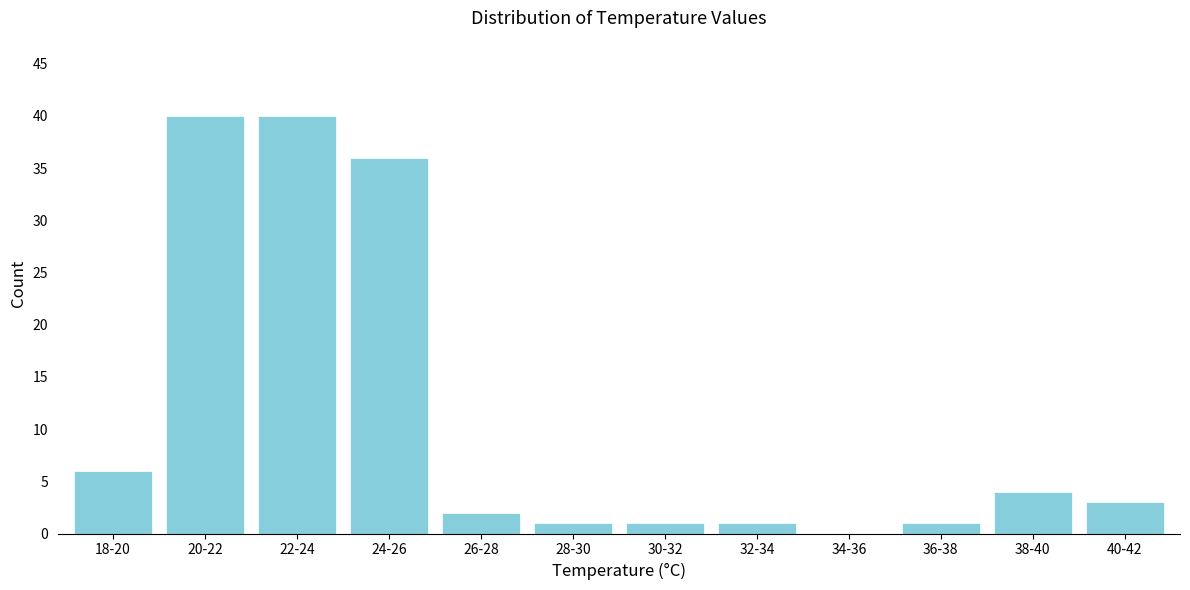

Reading left to right, what are all the values shown in this chart?

18-20=6	20-22=40	22-24=40	24-26=36	26-28=2	28-30=1	30-32=1	32-34=1	34-36=0	36-38=1	38-40=4	40-42=3